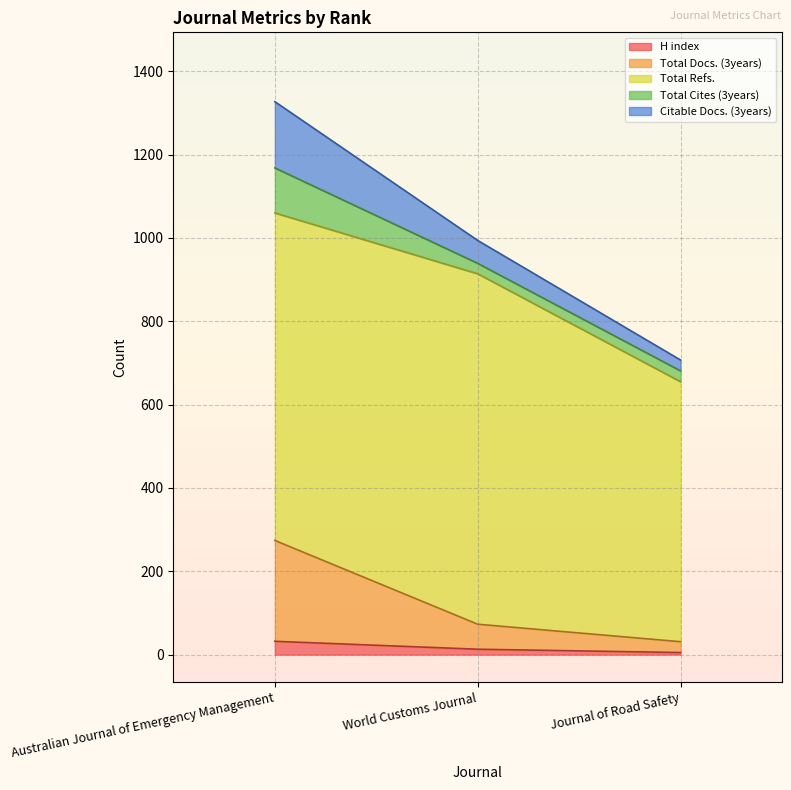

What is the value of the Total Cites (3years) point at the 1st from the left?

108